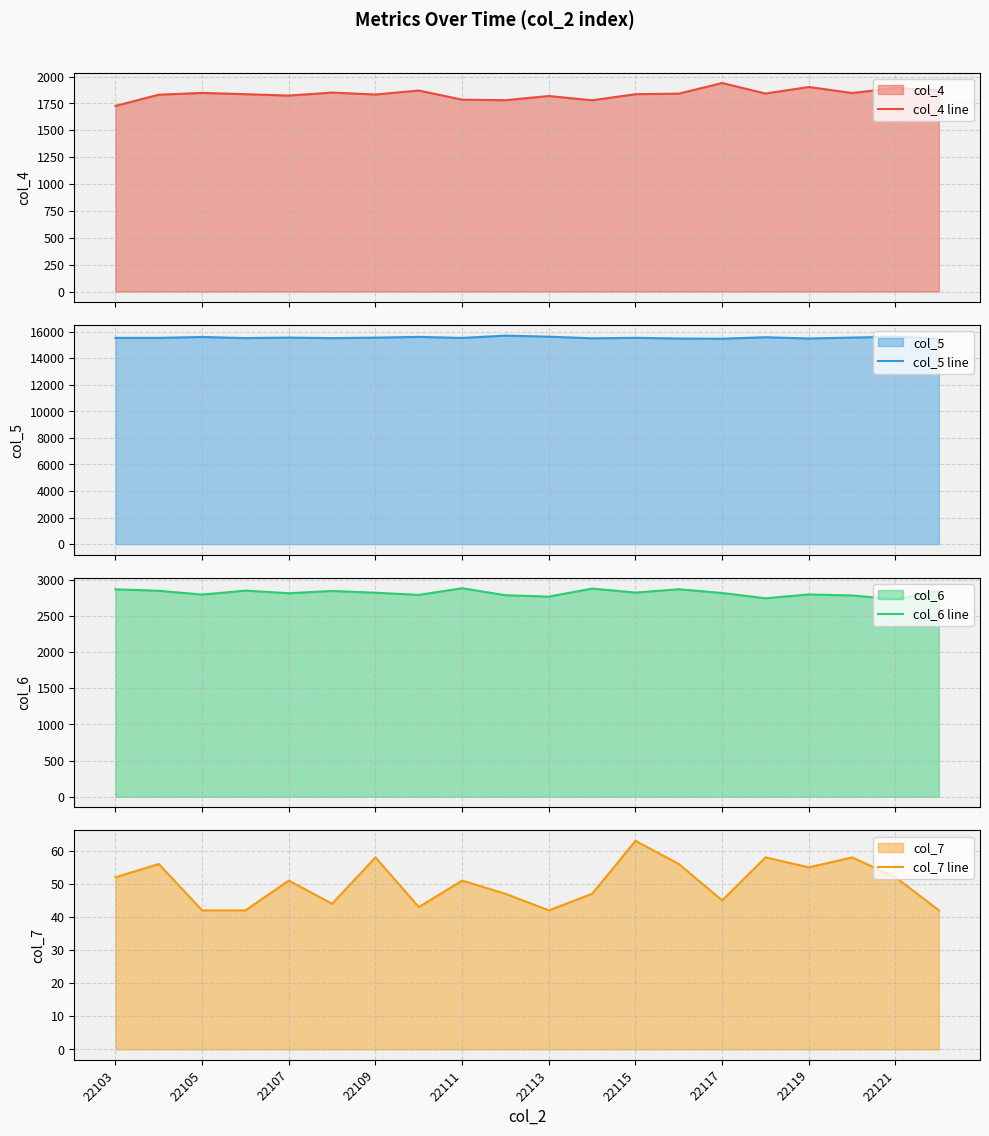

What is the lowest value of the col_6 line series?

2730